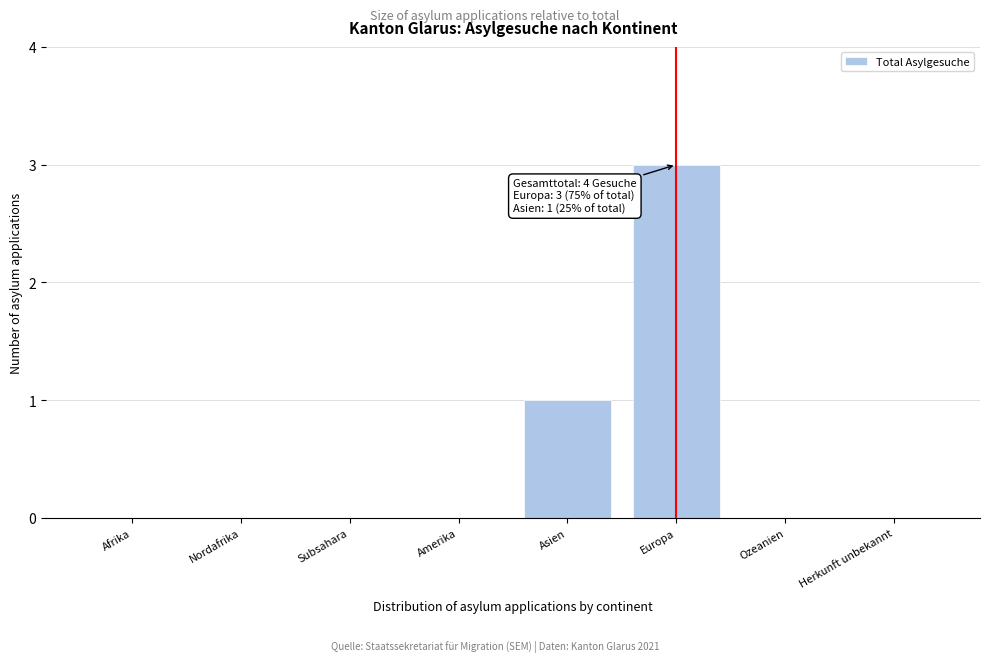

Reading left to right, list all the values displayed in this chart.

Afrika=0	Nordafrika=0	Subsahara=0	Amerika=0	Asien=1	Europa=3	Ozeanien=0	Herkunft unbekannt=0